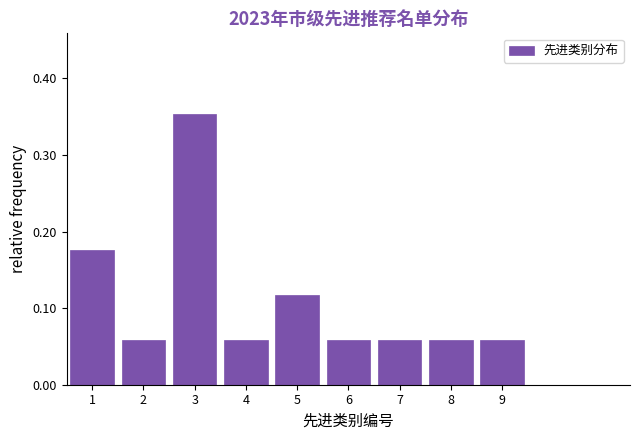

How tall is the bar that spans 1.5 to 2.5 on the x-axis? The values are not printed on the chart, so give them approximately, as read against the axis.

0.06